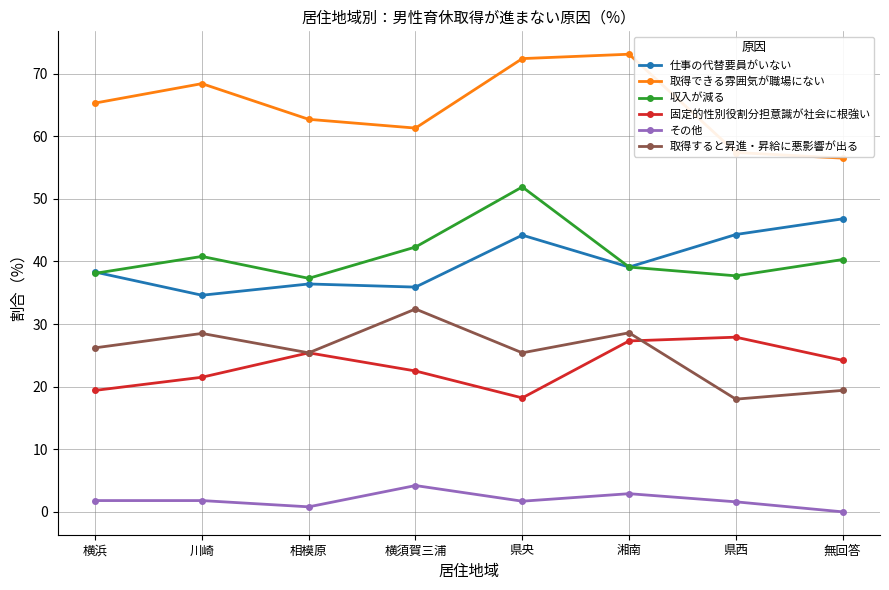

At which category does the chart reach its minimum across all series?

無回答